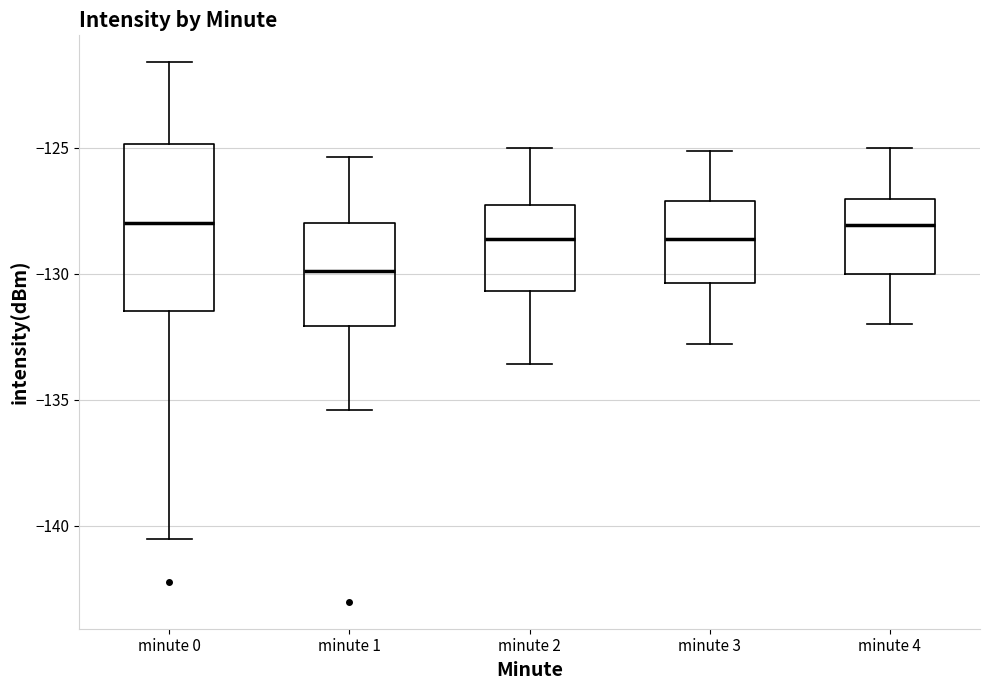

Reading left to right, read every box against the y-axis: the position of its median line, the range the box covers, and the ends of its whiskers. The values are not printed on the chart, so give them approximately, as read against the axis.

minute 0: median -128.0, box -131.5 to -125.0, whiskers -140.5 to -121.5
minute 1: median -130.0, box -132.0 to -128.0, whiskers -135.5 to -125.5
minute 2: median -128.5, box -130.5 to -127.5, whiskers -133.5 to -125.0
minute 3: median -128.5, box -130.5 to -127.0, whiskers -133.0 to -125.0
minute 4: median -128.0, box -130.0 to -127.0, whiskers -132.0 to -125.0